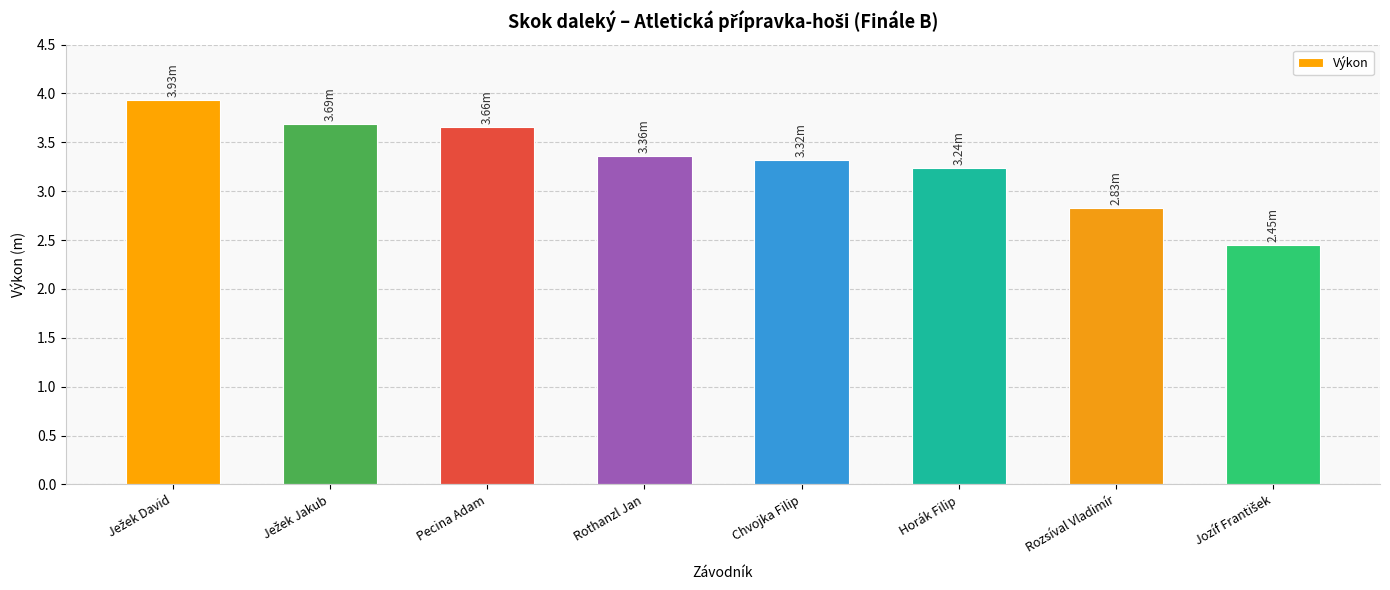

True or false: the data shows 3.4 at Rothanzl Jan.

True